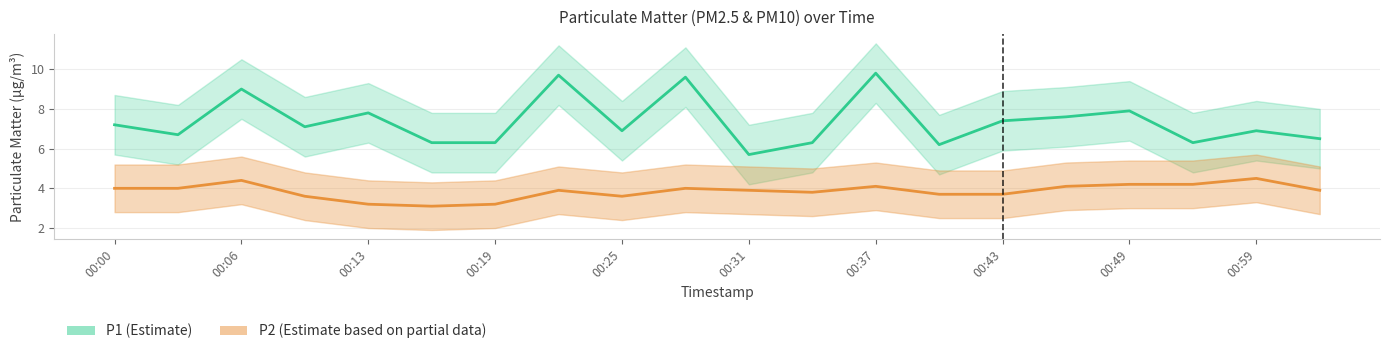

Reading left to right, list all the values displayed in this chart.

P1: 00:00=7.2	00:03=6.7	00:06=9.0	00:10=7.1	00:13=7.8	00:16=6.3	00:19=6.3	00:22=9.7	00:25=6.9	00:28=9.6	00:31=5.7	00:34=6.3	00:37=9.8	00:40=6.2	00:43=7.4	00:46=7.6	00:49=7.9	00:52=6.3	00:59=6.9	01:02=6.5
P2: 00:00=4.0	00:03=4.0	00:06=4.4	00:10=3.6	00:13=3.2	00:16=3.1	00:19=3.2	00:22=3.9	00:25=3.6	00:28=4.0	00:31=3.9	00:34=3.8	00:37=4.1	00:40=3.7	00:43=3.7	00:46=4.1	00:49=4.2	00:52=4.2	00:59=4.5	01:02=3.9